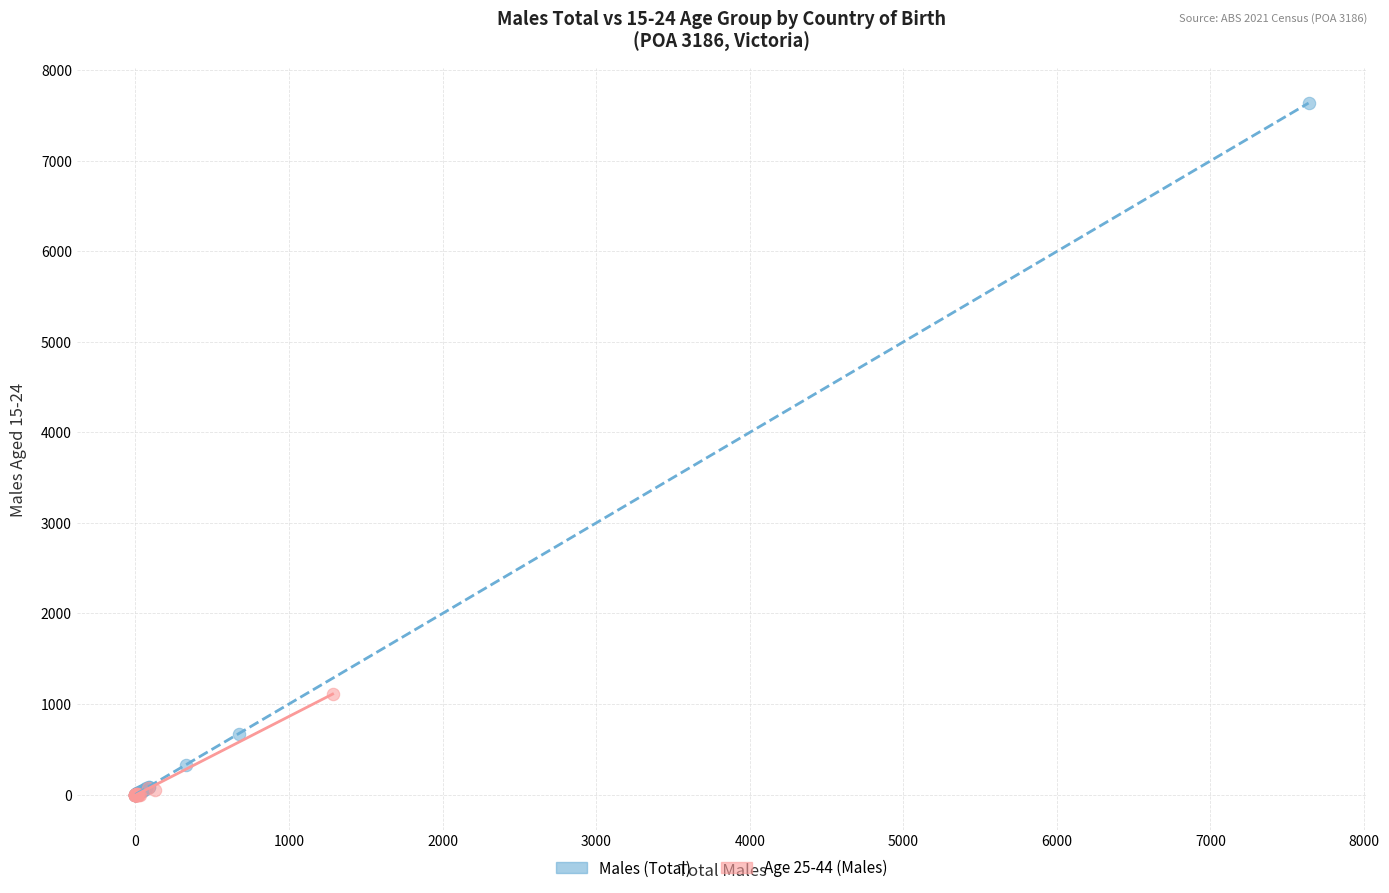

Which series reaches the maximum Y coordinate?

Males (Total)